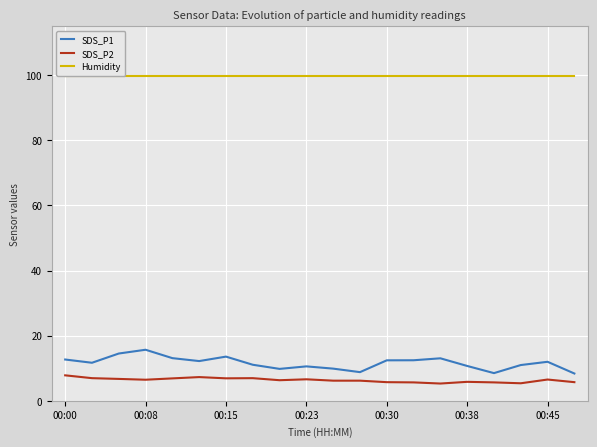

True or false: SDS_P2 and Humidity cross at least once.

False